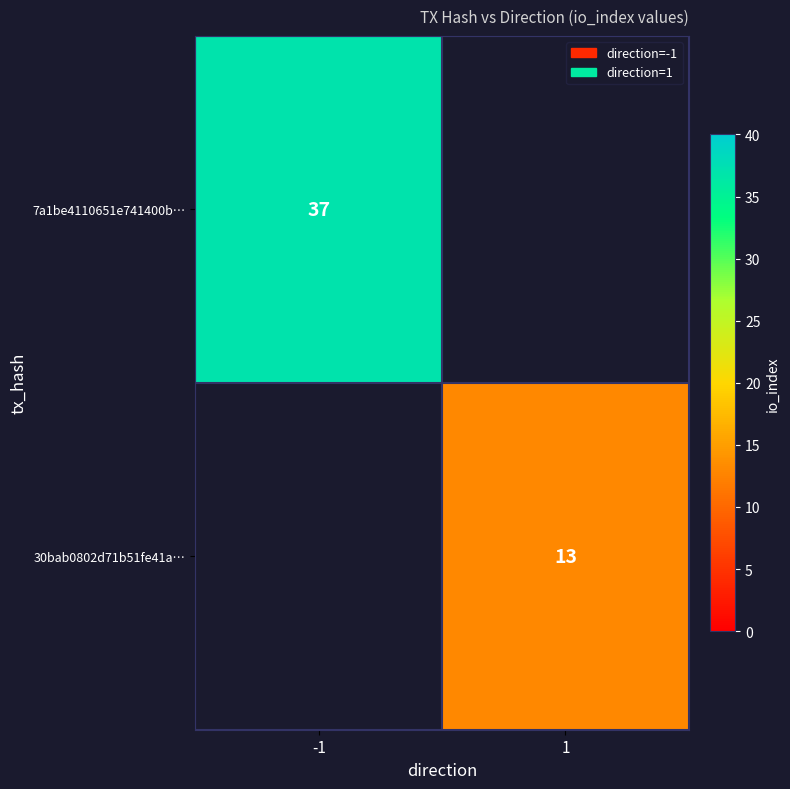

At how many categories does at least one series exceed 7?

2